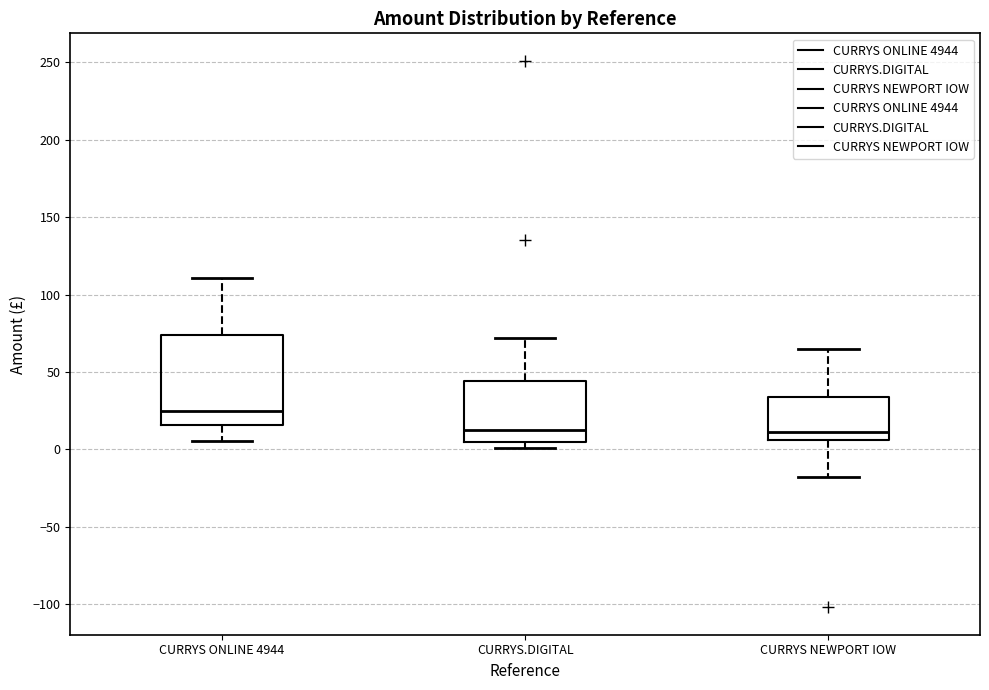

Reading left to right, transcribe this box plot: for each box, give where its median line is, the range the box spans, and where its two whiskers end, as read against the y-axis. The values are not printed on the chart, so give them approximately, as read against the axis.

CURRYS ONLINE 4944: median 25, box 15 to 75, whiskers 5 to 110
CURRYS.DIGITAL: median 15, box 5 to 45, whiskers 0 to 70
CURRYS NEWPORT IOW: median 10, box 5 to 35, whiskers -20 to 65